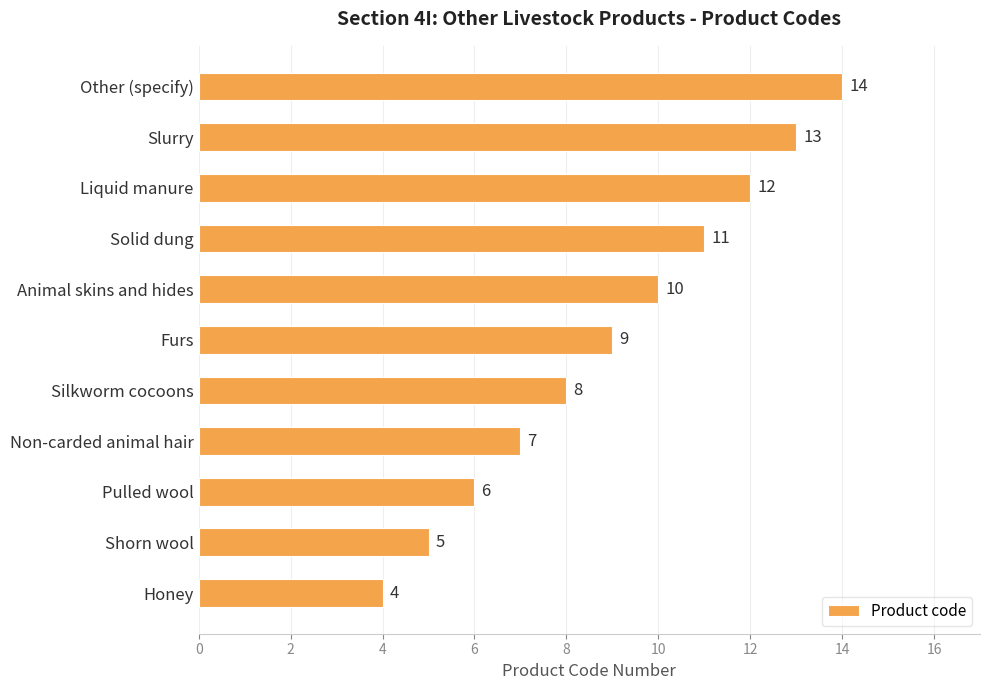

What is the approximate value at Slurry?

13